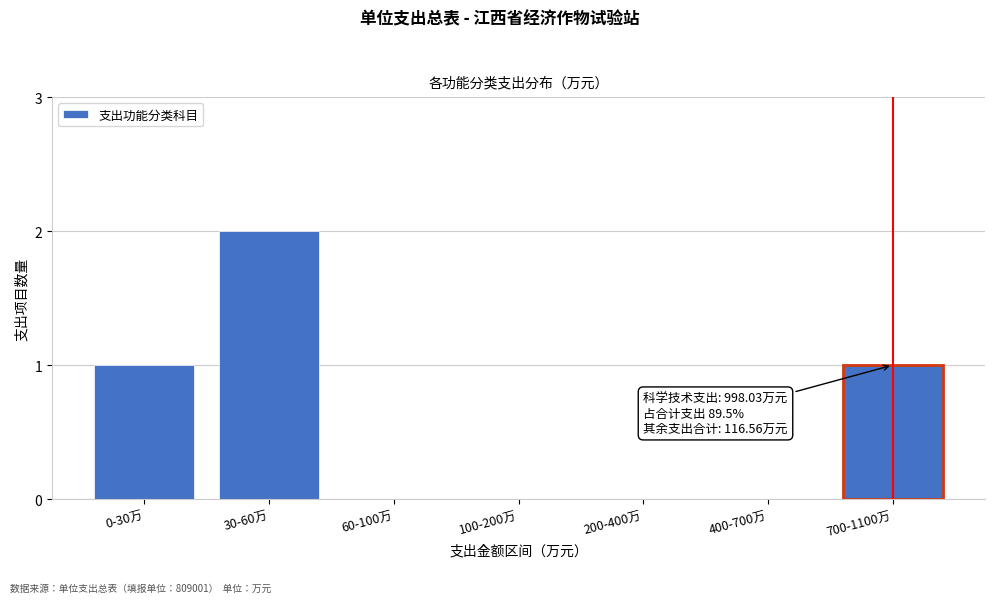

Reading left to right, transcribe all the data shown in this chart.

0-30万=1	30-60万=2	60-100万=0	100-200万=0	200-400万=0	400-700万=0	700-1100万=1